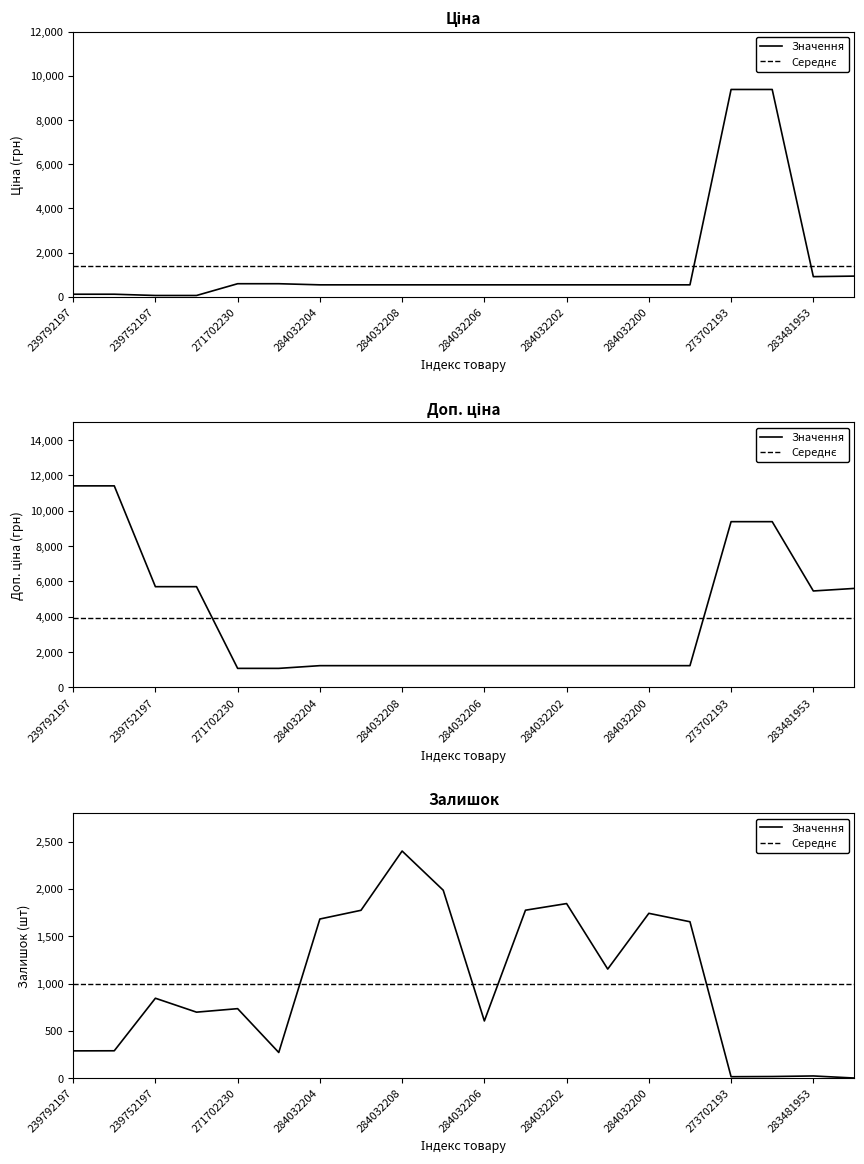

Between 283481953 and 284032205, which is larger?

283481953